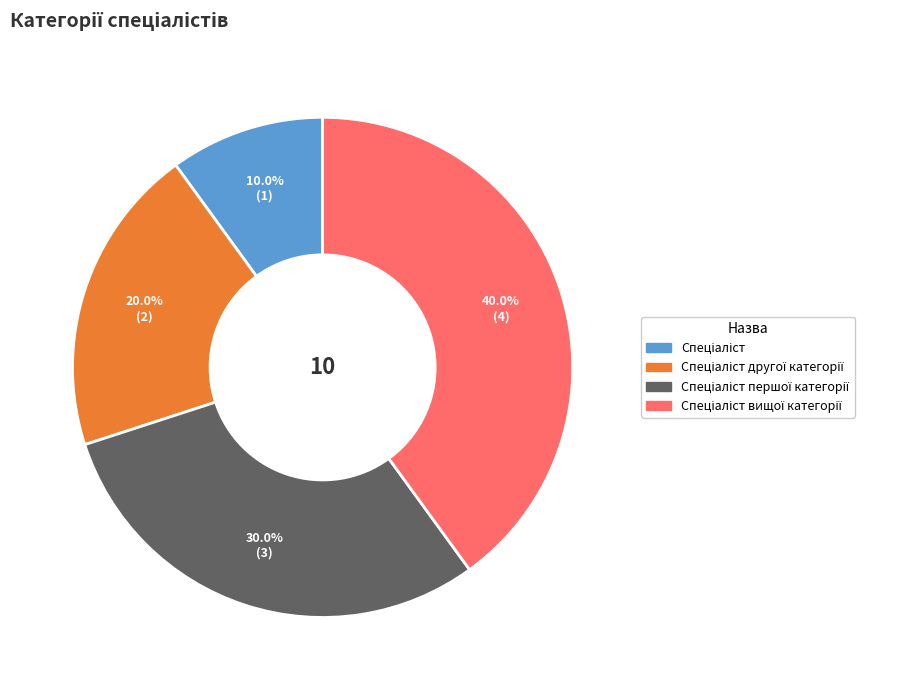

Does any single category account for the majority?

No